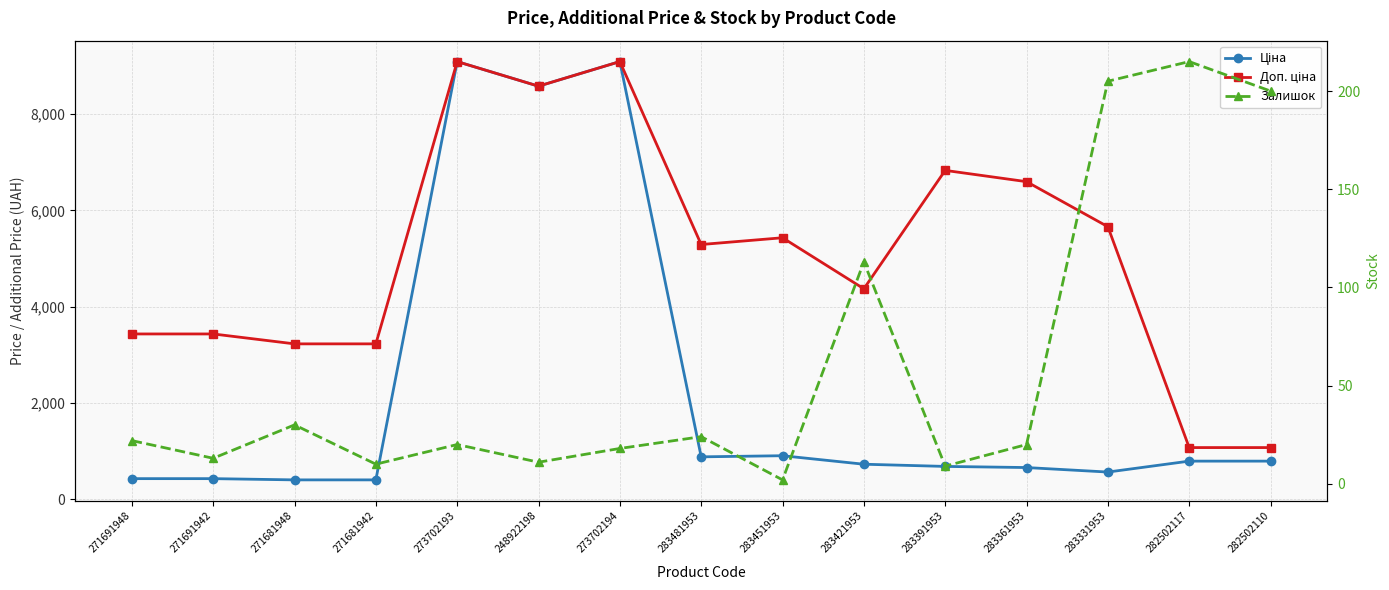

What is the minimum value shown in the chart?

2.0